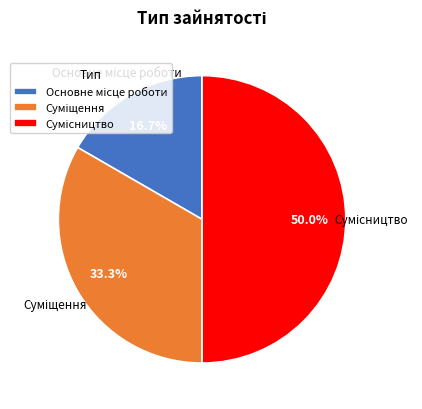

Count the number of slices in the pie.

3